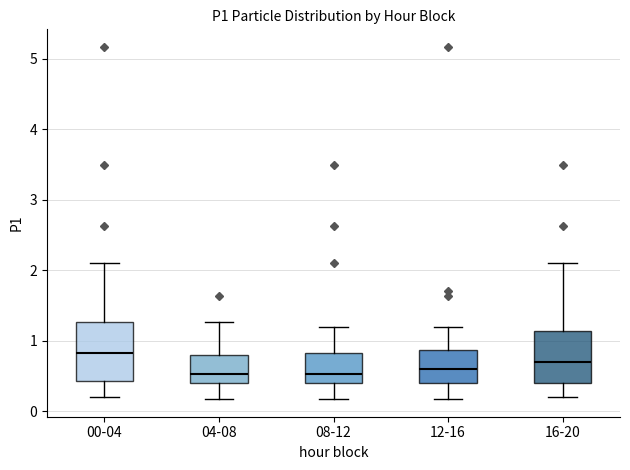

Reading left to right, read every box against the y-axis: the position of its median line, the range the box covers, and the ends of its whiskers. The values are not printed on the chart, so give them approximately, as read against the axis.

00-04: median 0.8, box 0.4 to 1.3, whiskers 0.2 to 2.1
04-08: median 0.5, box 0.4 to 0.8, whiskers 0.2 to 1.3
08-12: median 0.5, box 0.4 to 0.8, whiskers 0.2 to 1.2
12-16: median 0.6, box 0.4 to 0.9, whiskers 0.2 to 1.2
16-20: median 0.7, box 0.4 to 1.1, whiskers 0.2 to 2.1